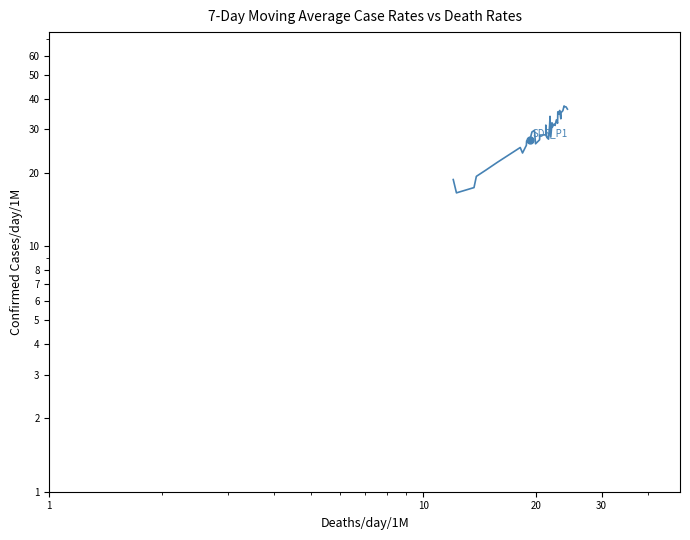

How many interior local valleys (lower than both neighbors) does the data have?

10